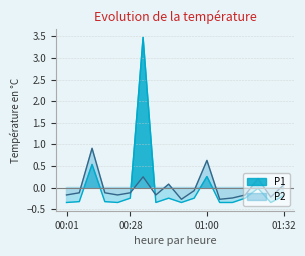

True or false: P2 line has more than 0 points higher than both neighbors.

True